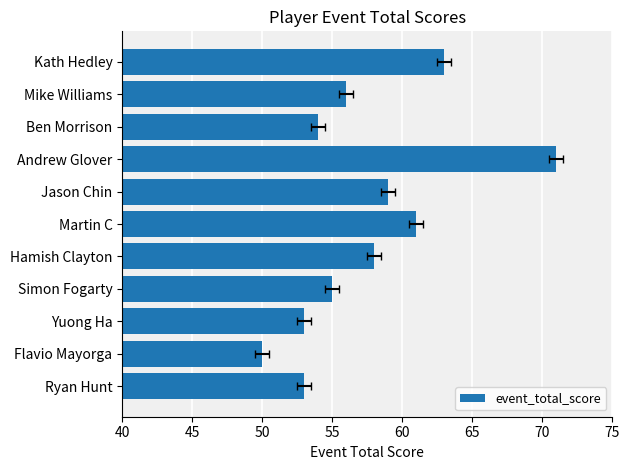

Between Hamish Clayton and Jason Chin, which is larger?

Jason Chin